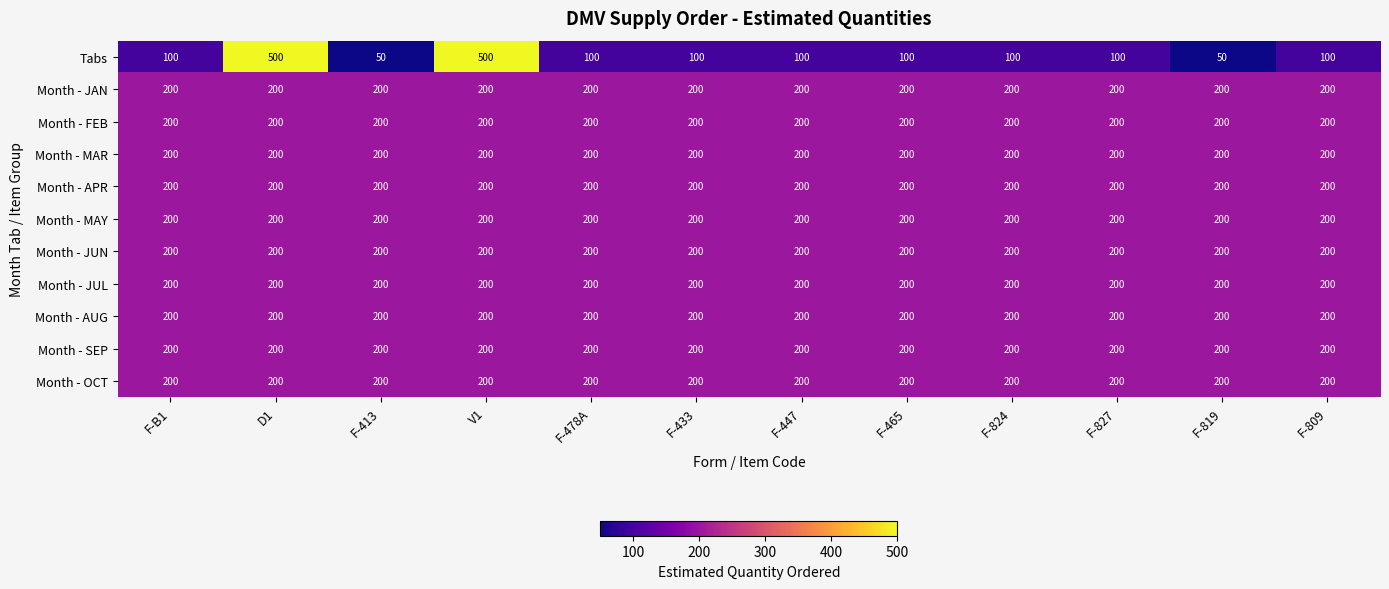

True or false: Month - OCT has a value of 200 at F-B1.

True